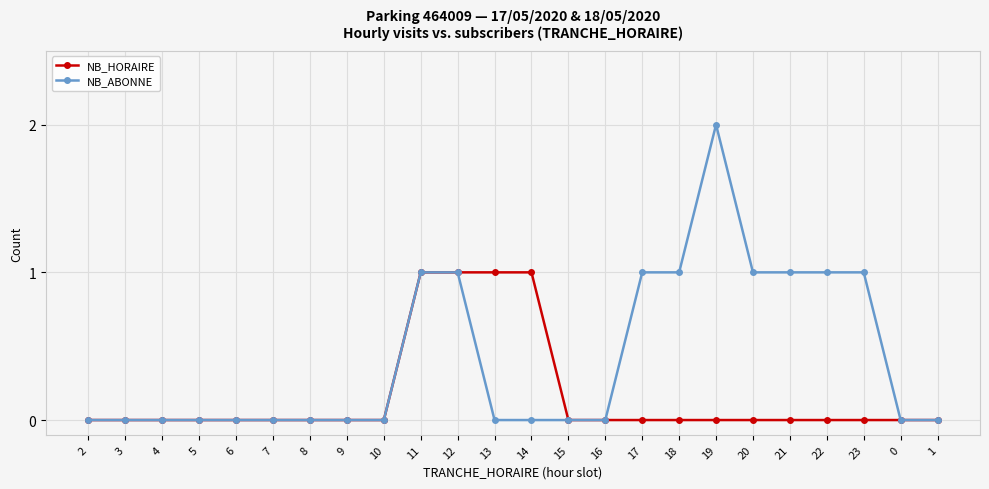

What is the label of the 8th point from the left?

9